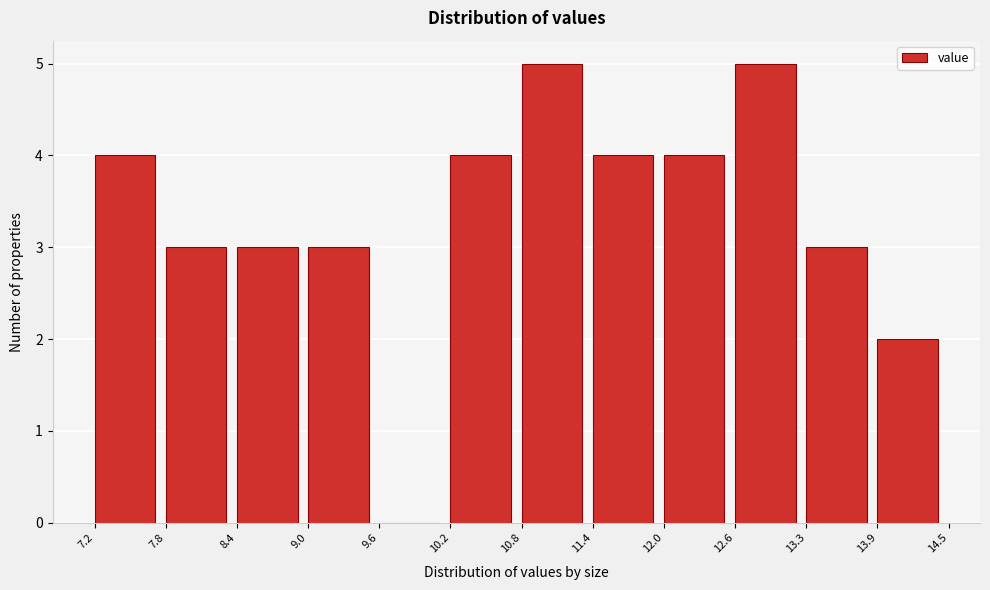

Reading left to right, transcribe this chart: for each bar, give the range it covers on the x-axis and its height. The values are not printed on the chart, so give them approximately, as read against the axis.

7.2 to 7.8: 4
7.8 to 8.4: 3
8.4 to 9.0: 3
9.0 to 9.6: 3
9.6 to 10.2: 0
10.2 to 10.8: 4
10.8 to 11.4: 5
11.4 to 12.0: 4
12.0 to 12.6: 4
12.6 to 13.3: 5
13.3 to 13.9: 3
13.9 to 14.5: 2